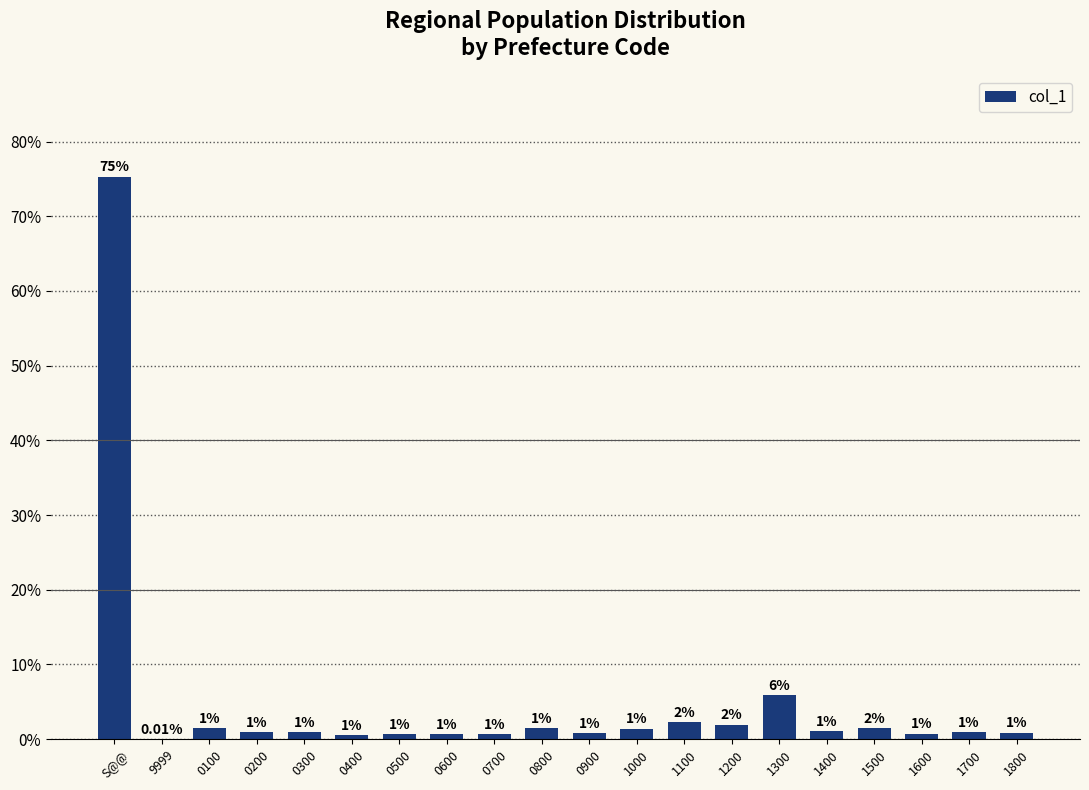

Between 0300 and 0200, which is larger?

0200